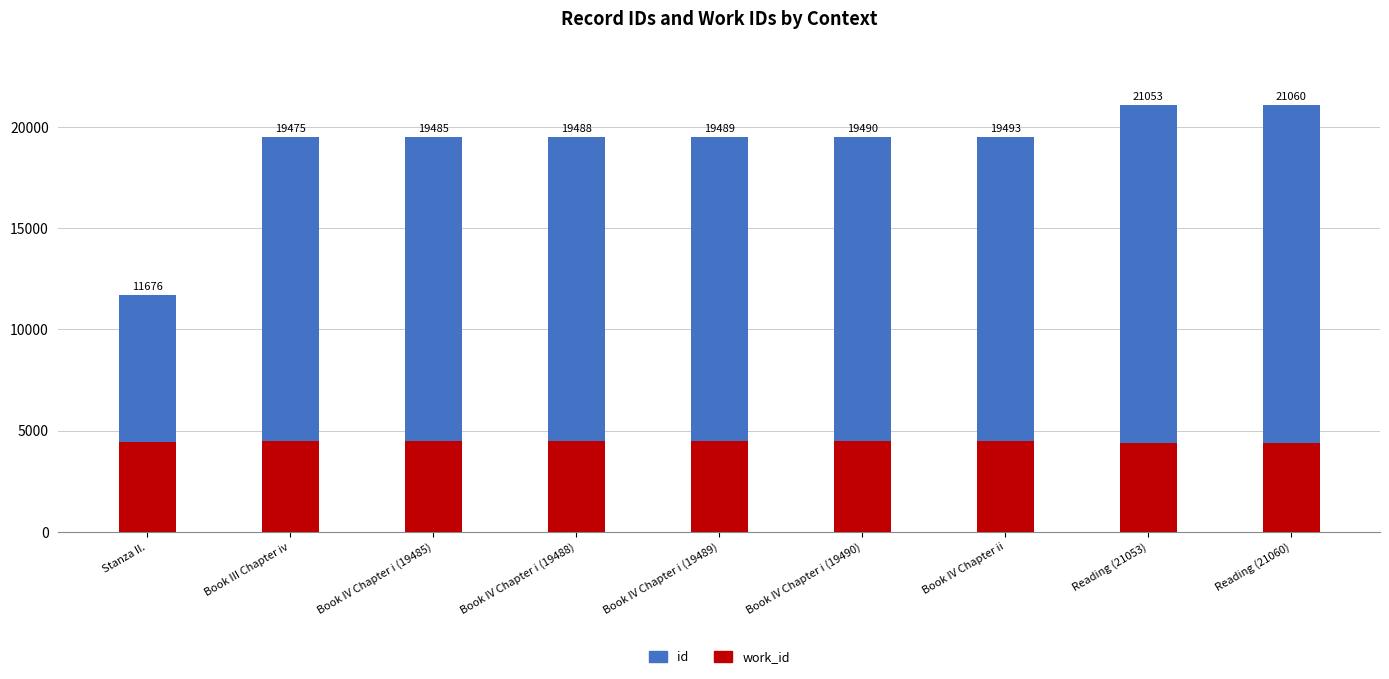

Reading right to left, what are all the values shown in this chart?

id: 21060	21053	19493	19490	19489	19488	19485	19475	11676
work_id: 4393	4393	4475	4475	4475	4475	4475	4475	4433